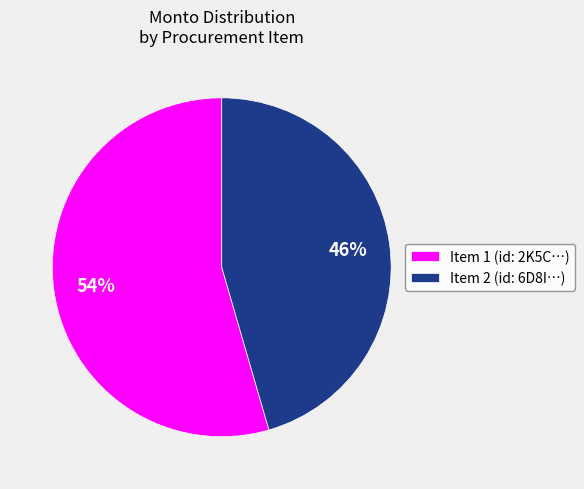

Is there a majority slice in this chart?

Yes